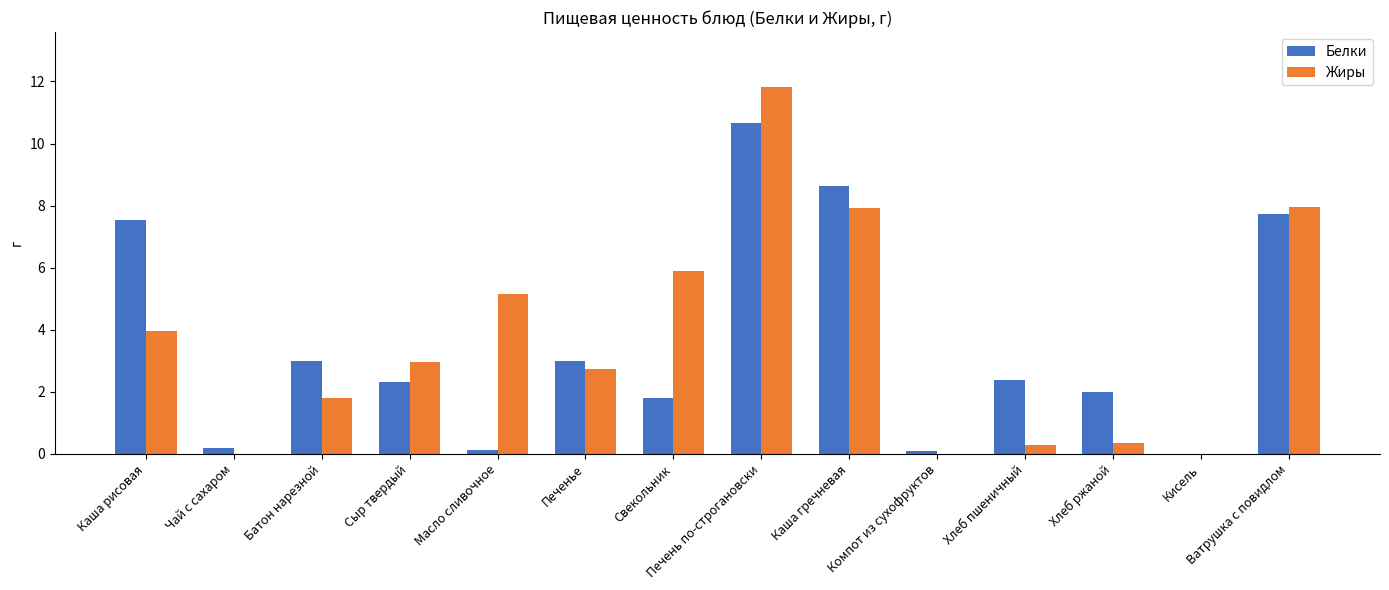

What is the sum of all Белки values?

49.5